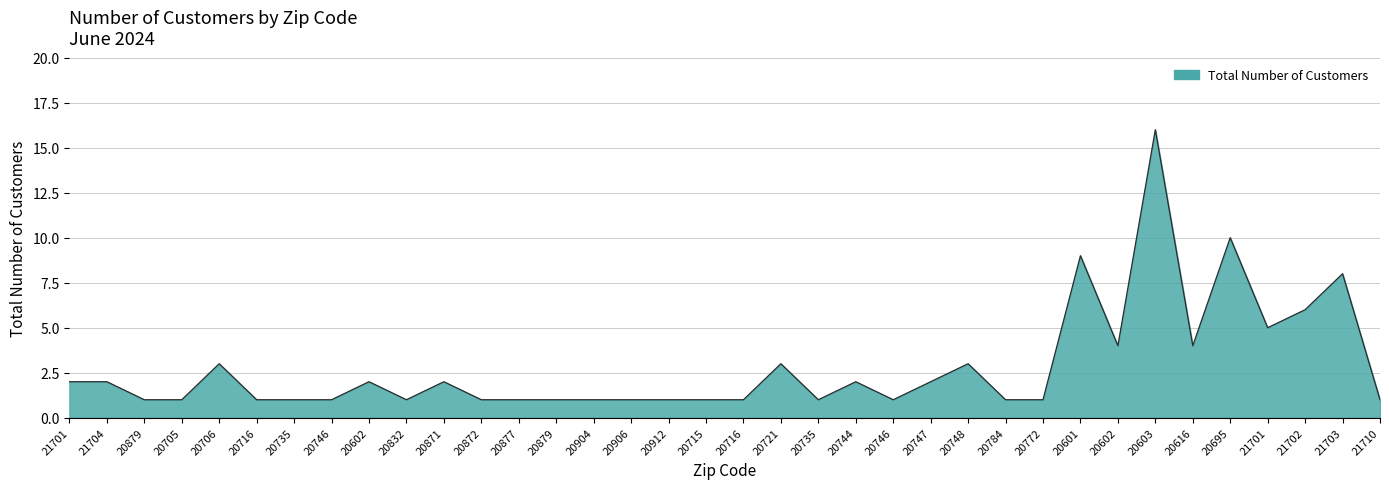

Reading right to left, list all the values displayed in this chart.

21710=1	21703=8	21702=6	21701=5	20695=10	20616=4	20603=16	20602=4	20601=9	20772=1	20784=1	20748=3	20747=2	20746=1	20744=2	20735=1	20721=3	20716=1	20715=1	20912=1	20906=1	20904=1	20879=1	20877=1	20872=1	20871=2	20832=1	20602=2	20746=1	20735=1	20716=1	20706=3	20705=1	20879=1	21704=2	21701=2